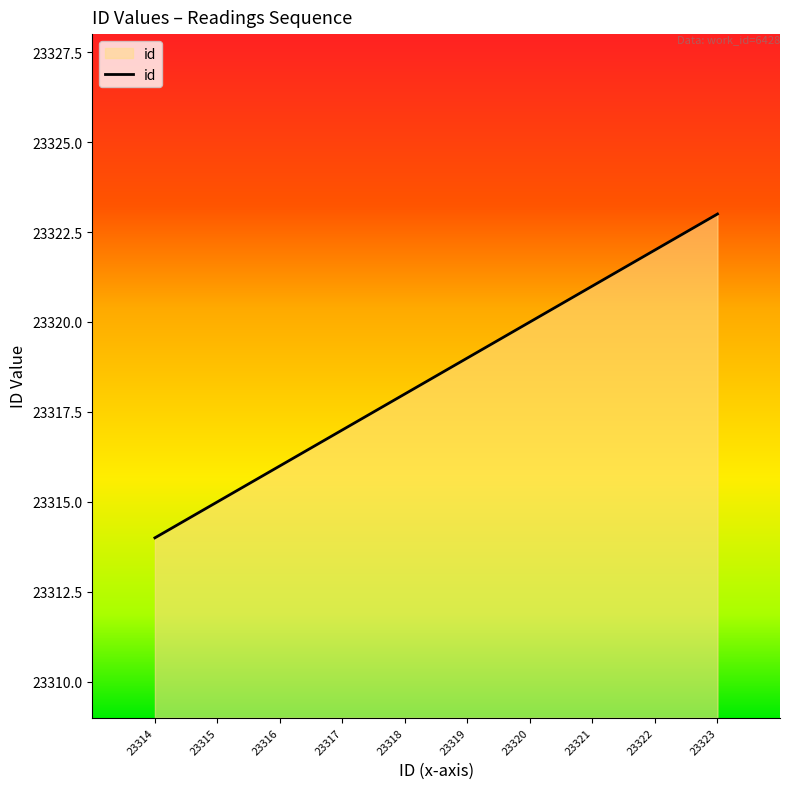

How many lines are shown in the chart?

1